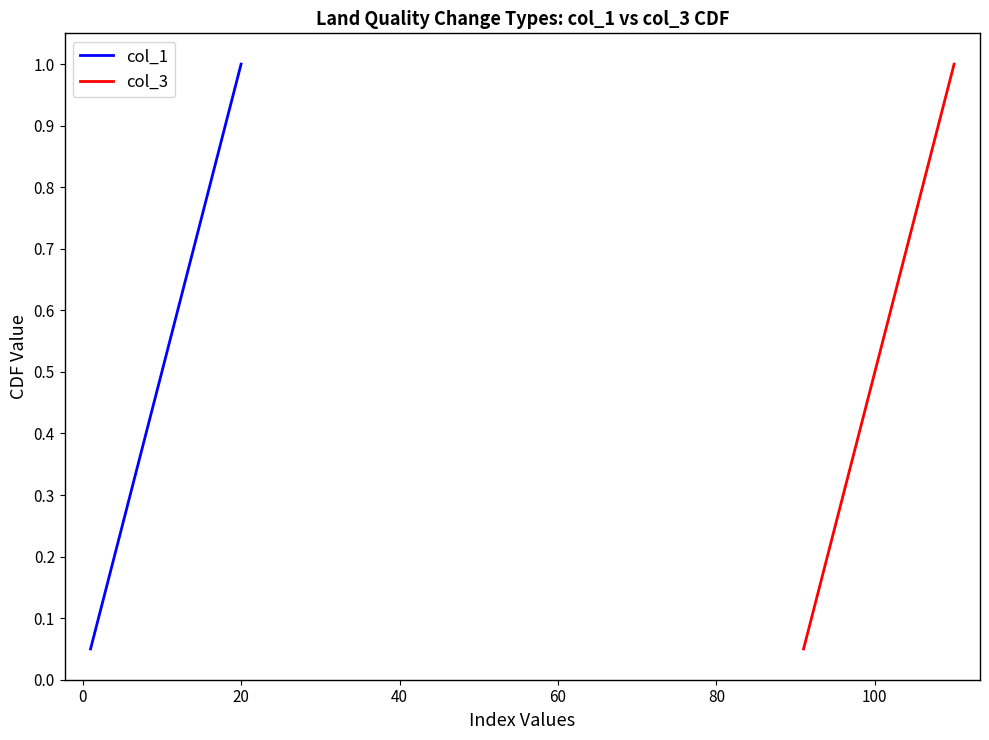

Which series has the largest total across all categories?

col_1